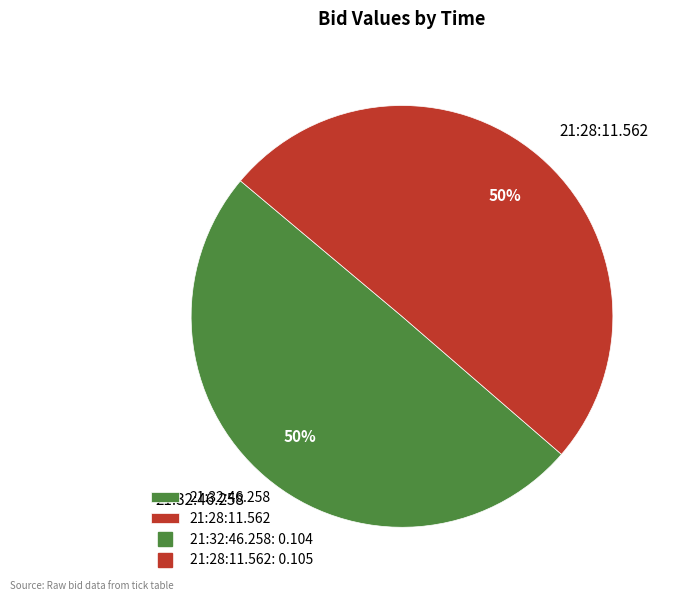

What percentage is the 21:28:11.562 slice, to the nearest percent?

50%